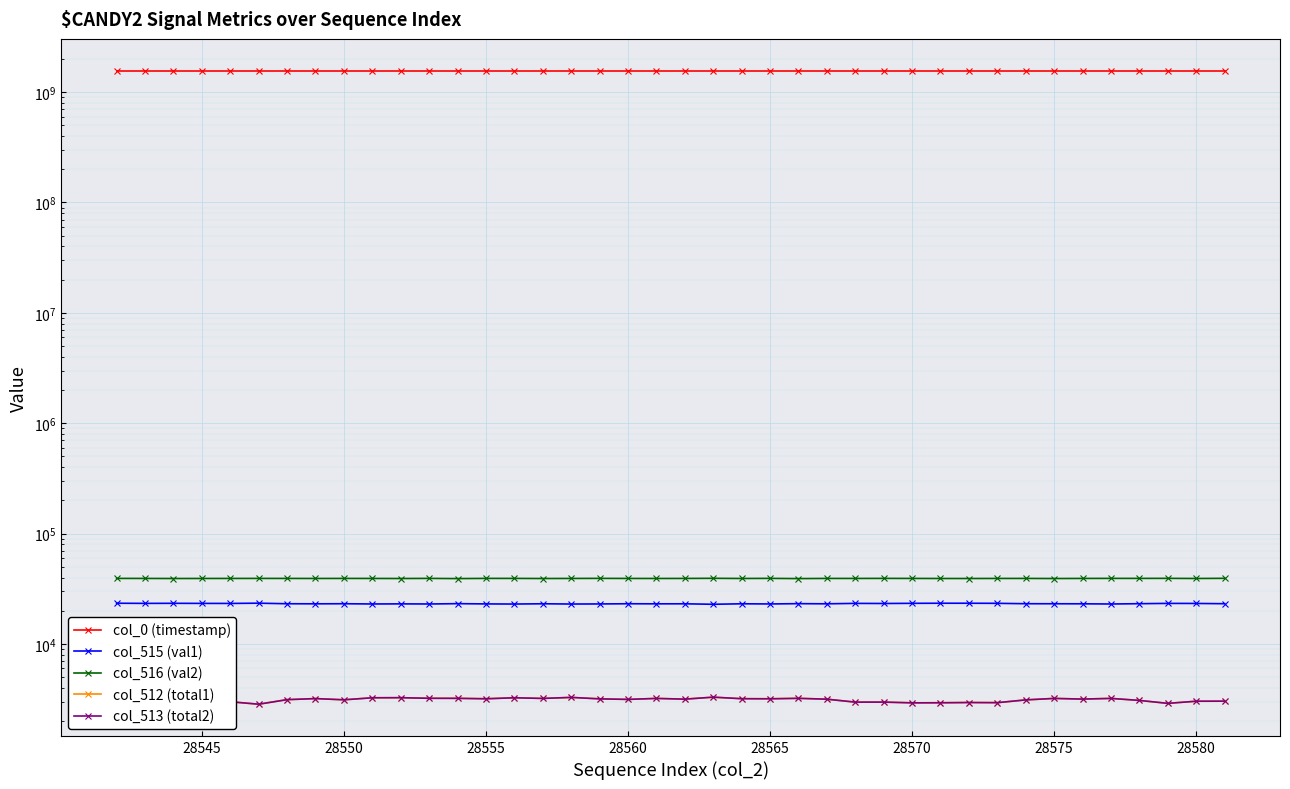

How many data points in col_515 (val1) are less than 23155?

20